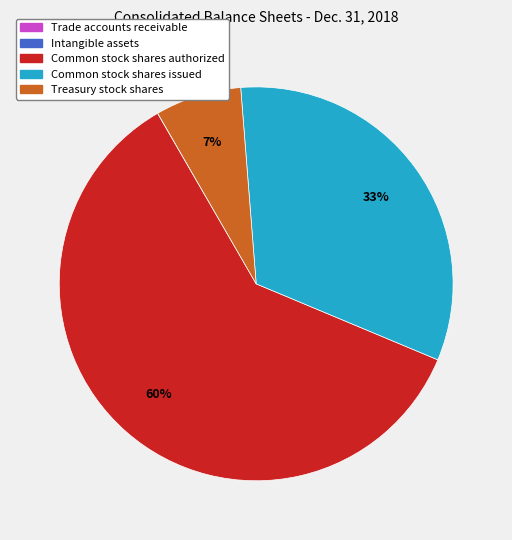

Which category accounts for the majority?

Common stock shares authorized